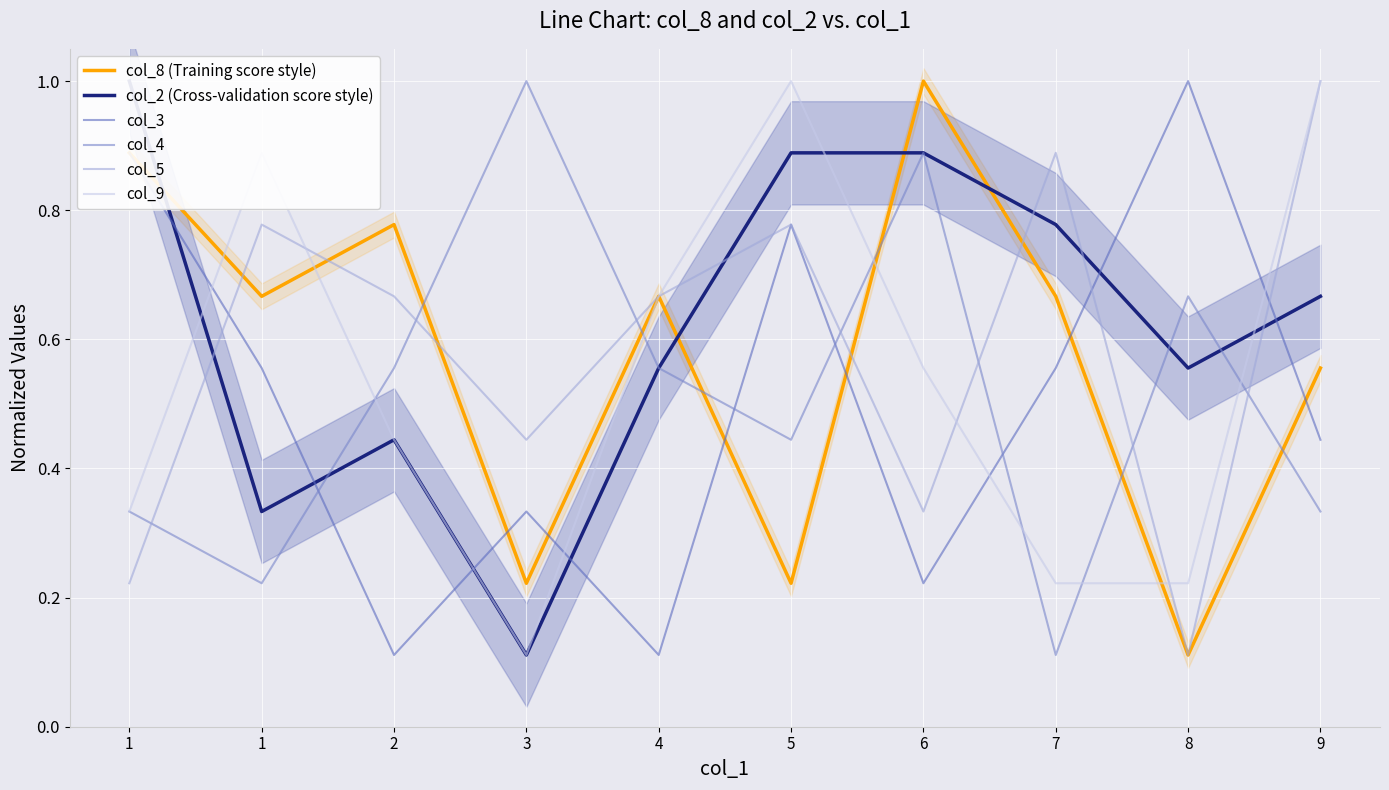

Which series has the largest total across all categories?

col_2 (Cross-validation score style)